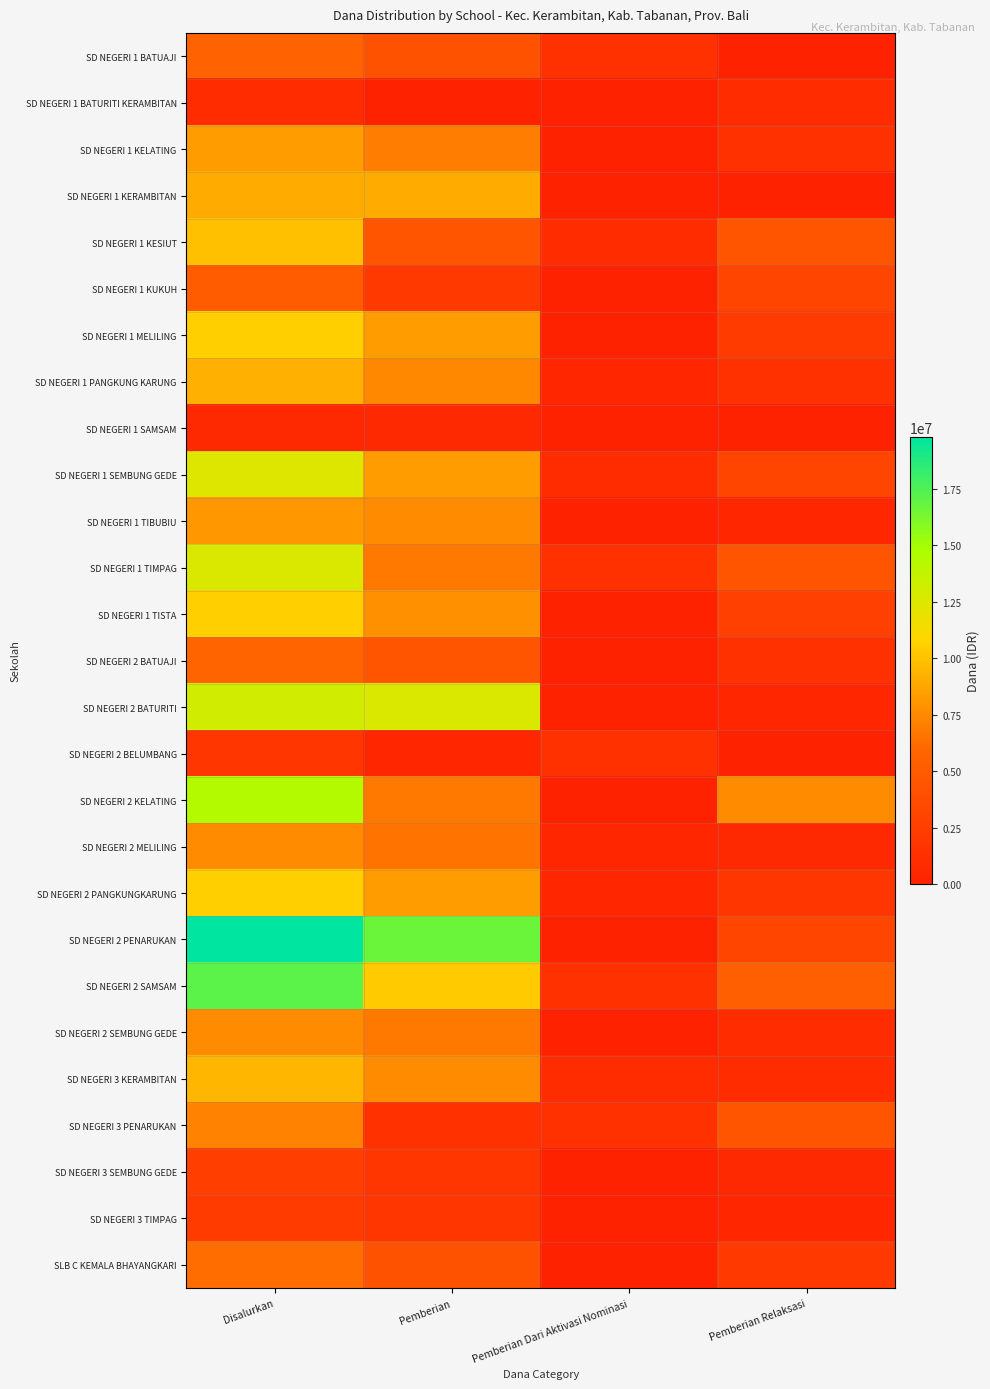

List the series in order of their peak value, lowest first.

SD NEGERI 1 SAMSAM, SD NEGERI 1 BATURITI KERAMBITAN, SD NEGERI 2 BELUMBANG, SD NEGERI 3 TIMPAG, SD NEGERI 3 SEMBUNG GEDE, SD NEGERI 1 KUKUH, SD NEGERI 1 BATUAJI, SD NEGERI 2 BATUAJI, SLB C KEMALA BHAYANGKARI, SD NEGERI 3 PENARUKAN, SD NEGERI 2 MELILING, SD NEGERI 2 SEMBUNG GEDE, SD NEGERI 1 TIBUBIU, SD NEGERI 1 KELATING, SD NEGERI 1 KERAMBITAN, SD NEGERI 1 PANGKUNG KARUNG, SD NEGERI 3 KERAMBITAN, SD NEGERI 1 KESIUT, SD NEGERI 1 MELILING, SD NEGERI 1 TISTA, SD NEGERI 2 PANGKUNGKARUNG, SD NEGERI 1 SEMBUNG GEDE, SD NEGERI 1 TIMPAG, SD NEGERI 2 BATURITI, SD NEGERI 2 KELATING, SD NEGERI 2 SAMSAM, SD NEGERI 2 PENARUKAN